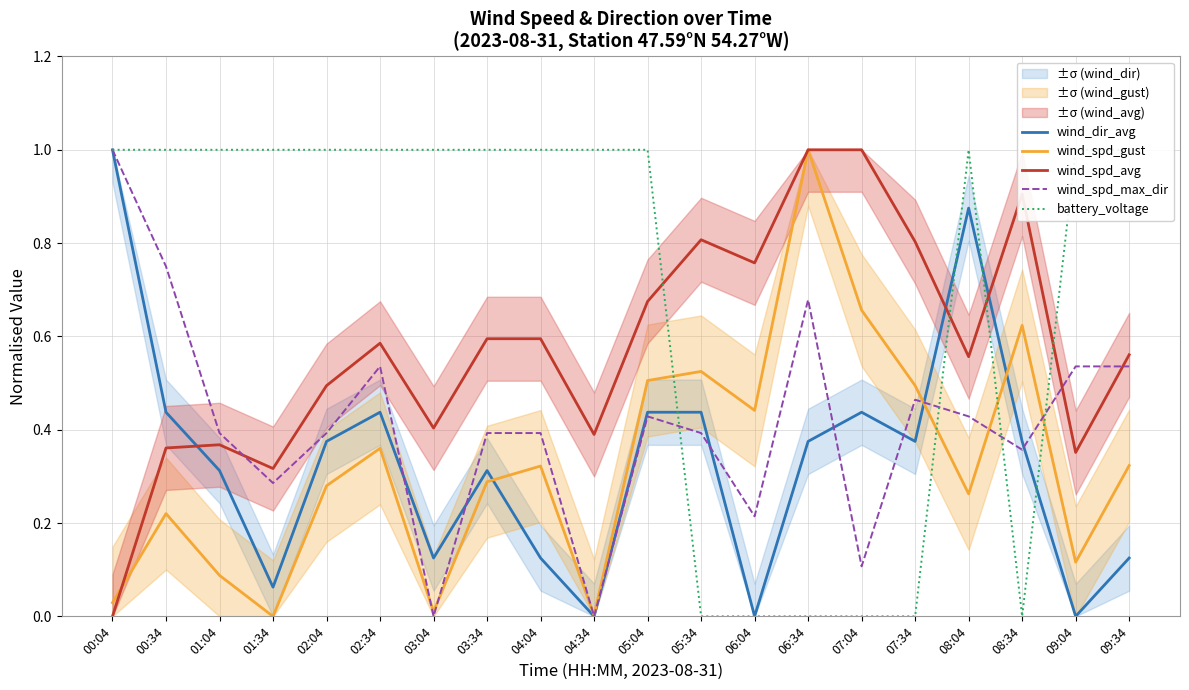

Reading left to right, transcribe all the data shown in this chart.

wind_dir_avg: 00:04=1.0	00:34=0.4	01:04=0.3	01:34=0.1	02:04=0.4	02:34=0.4	03:04=0.1	03:34=0.3	04:04=0.1	04:34=0.0	05:04=0.4	05:34=0.4	06:04=0.0	06:34=0.4	07:04=0.4	07:34=0.4	08:04=0.9	08:34=0.4	09:04=0.0	09:34=0.1
wind_spd_gust: 00:04=0.0	00:34=0.2	01:04=0.1	01:34=0.0	02:04=0.3	02:34=0.4	03:04=0.0	03:34=0.3	04:04=0.3	04:34=0.0	05:04=0.5	05:34=0.5	06:04=0.4	06:34=1.0	07:04=0.7	07:34=0.5	08:04=0.3	08:34=0.6	09:04=0.1	09:34=0.3
wind_spd_avg: 00:04=0.0	00:34=0.4	01:04=0.4	01:34=0.3	02:04=0.5	02:34=0.6	03:04=0.4	03:34=0.6	04:04=0.6	04:34=0.4	05:04=0.7	05:34=0.8	06:04=0.8	06:34=1.0	07:04=1.0	07:34=0.8	08:04=0.6	08:34=0.9	09:04=0.4	09:34=0.6
wind_spd_max_dir: 00:04=1.0	00:34=0.8	01:04=0.4	01:34=0.3	02:04=0.4	02:34=0.5	03:04=0.0	03:34=0.4	04:04=0.4	04:34=0.0	05:04=0.4	05:34=0.4	06:04=0.2	06:34=0.7	07:04=0.1	07:34=0.5	08:04=0.4	08:34=0.4	09:04=0.5	09:34=0.5
battery_voltage: 00:04=1.0	00:34=1.0	01:04=1.0	01:34=1.0	02:04=1.0	02:34=1.0	03:04=1.0	03:34=1.0	04:04=1.0	04:34=1.0	05:04=1.0	05:34=0.0	06:04=0.0	06:34=0.0	07:04=0.0	07:34=0.0	08:04=1.0	08:34=0.0	09:04=1.0	09:34=1.0